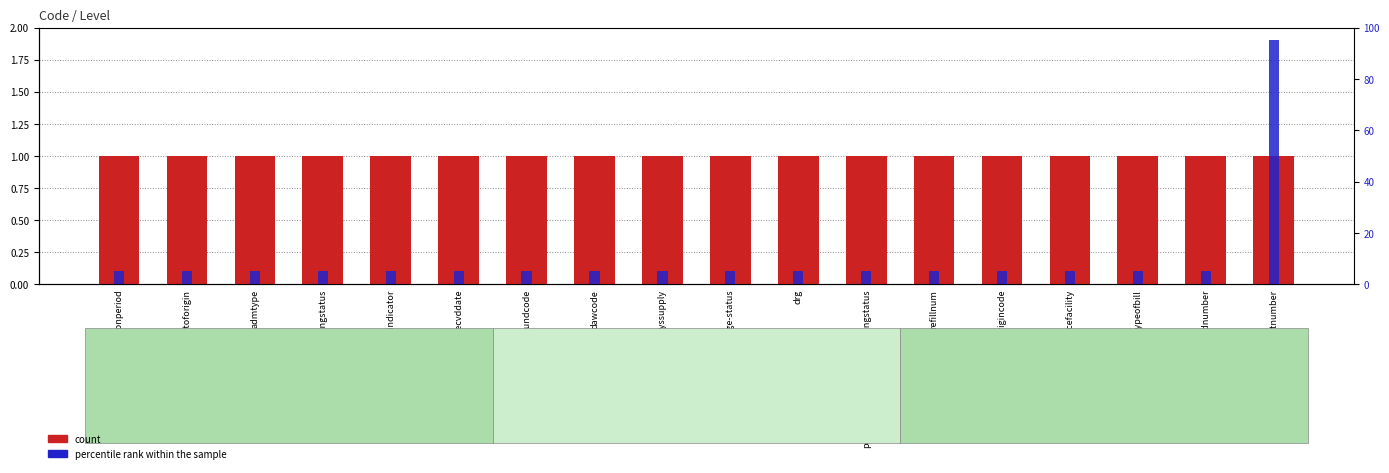

Which category has the highest value across all series?

patientaccountnumber